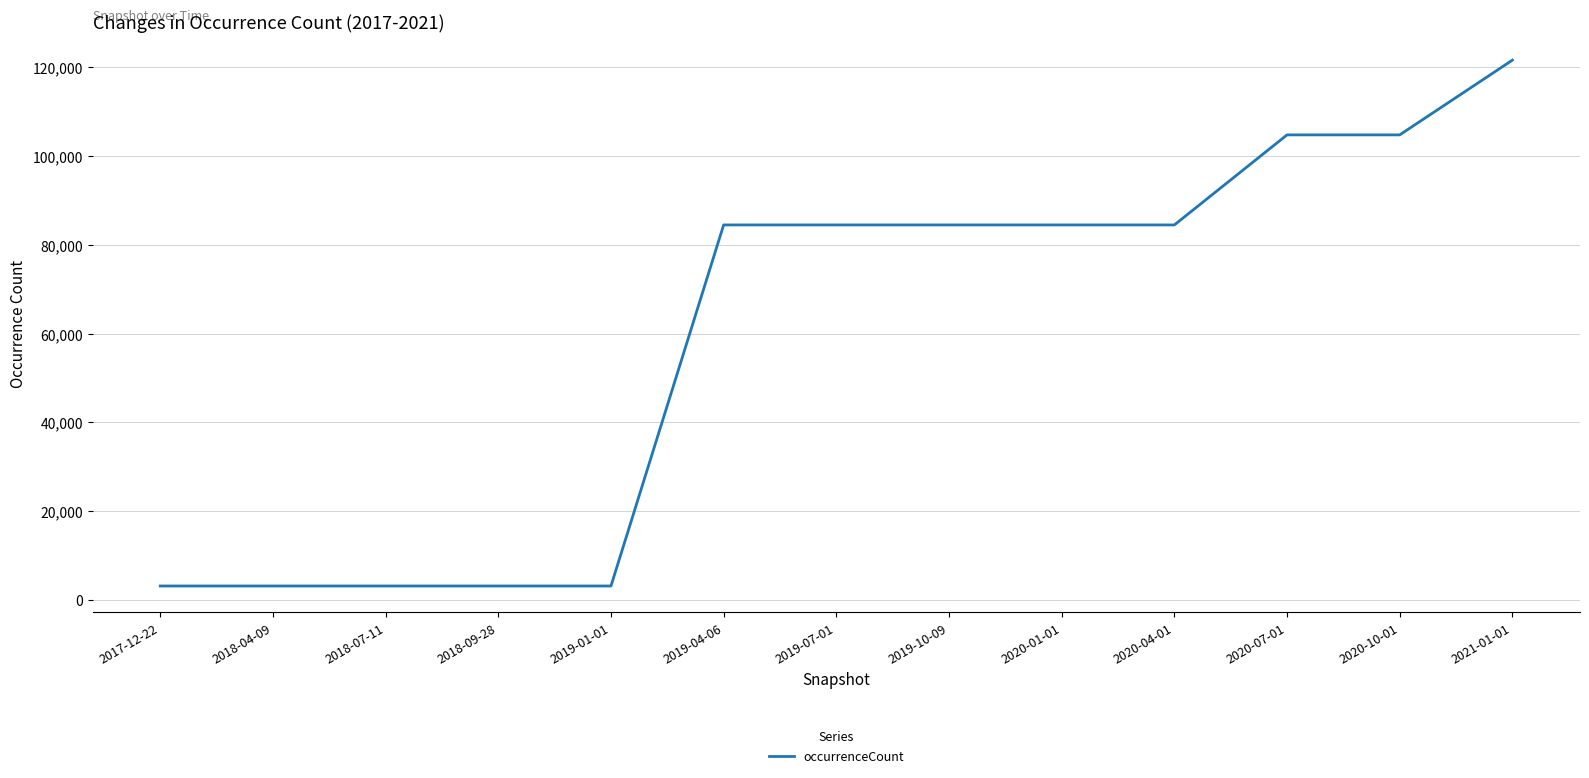

What is the minimum value shown in the chart?

3186